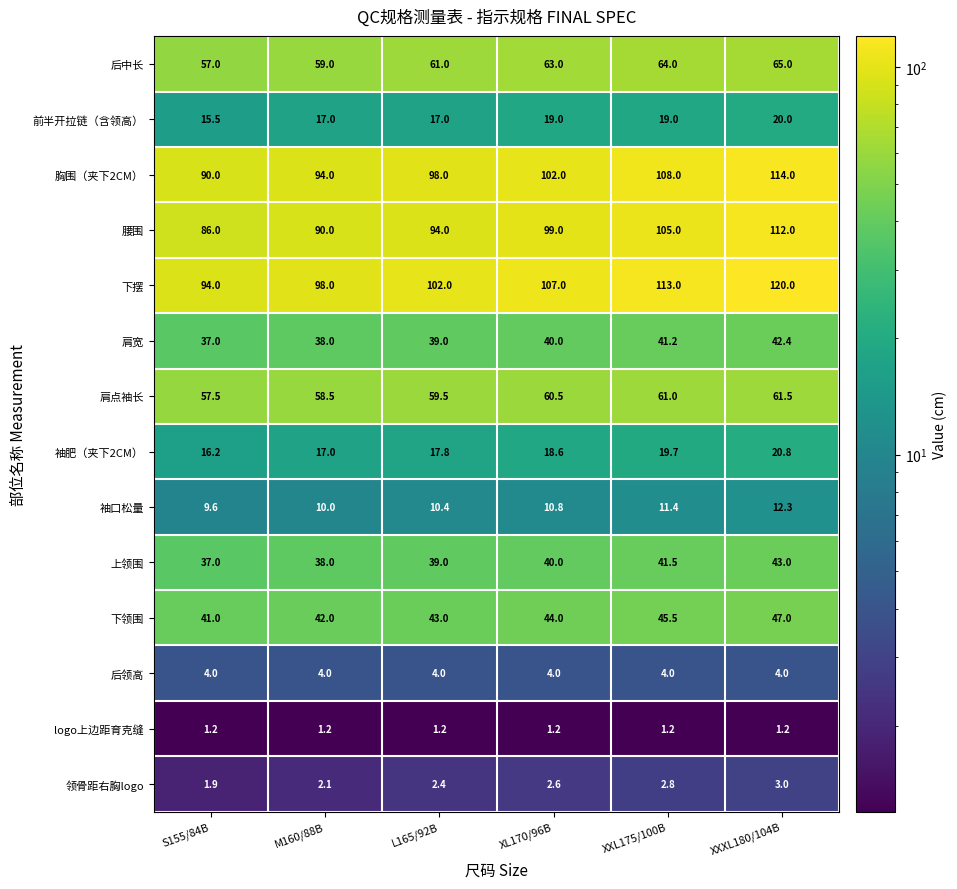

Where does the 领骨距右胸logo series first go above 2?

M160/88B